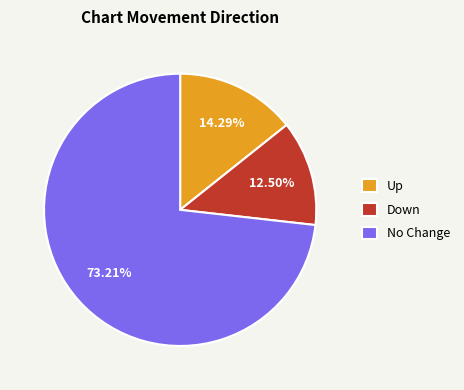

Is there a majority slice in this chart?

Yes